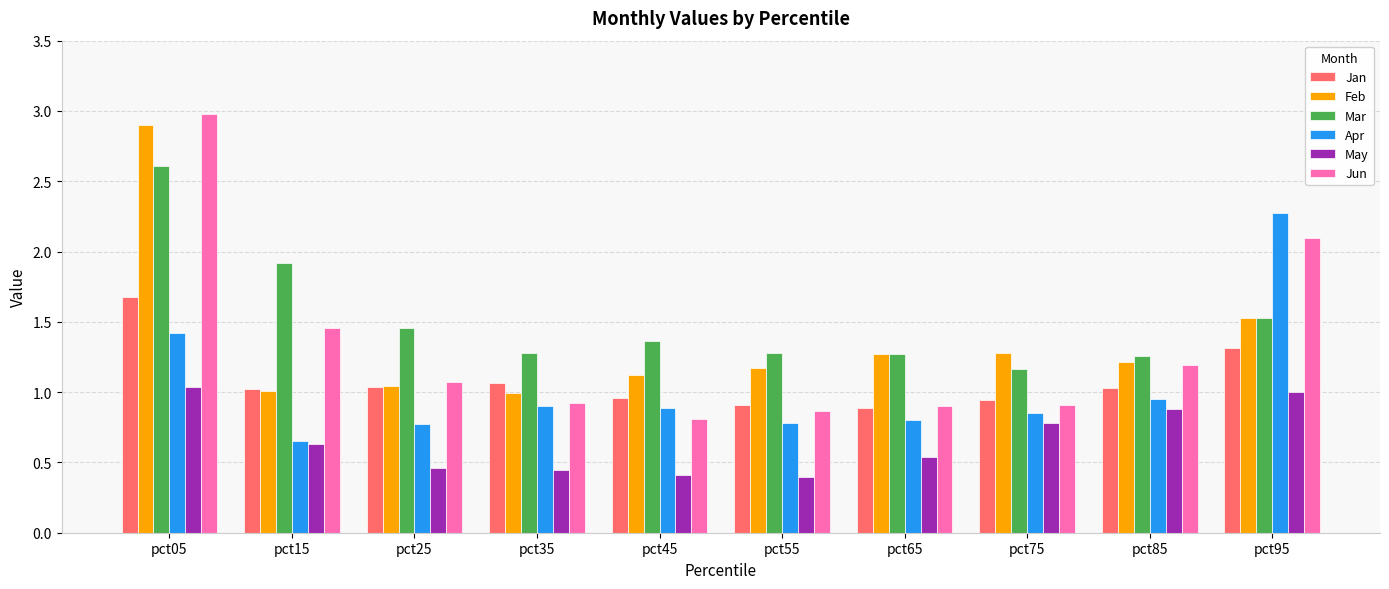

What is the sum of the Apr values at pct85 and pct55?

1.7